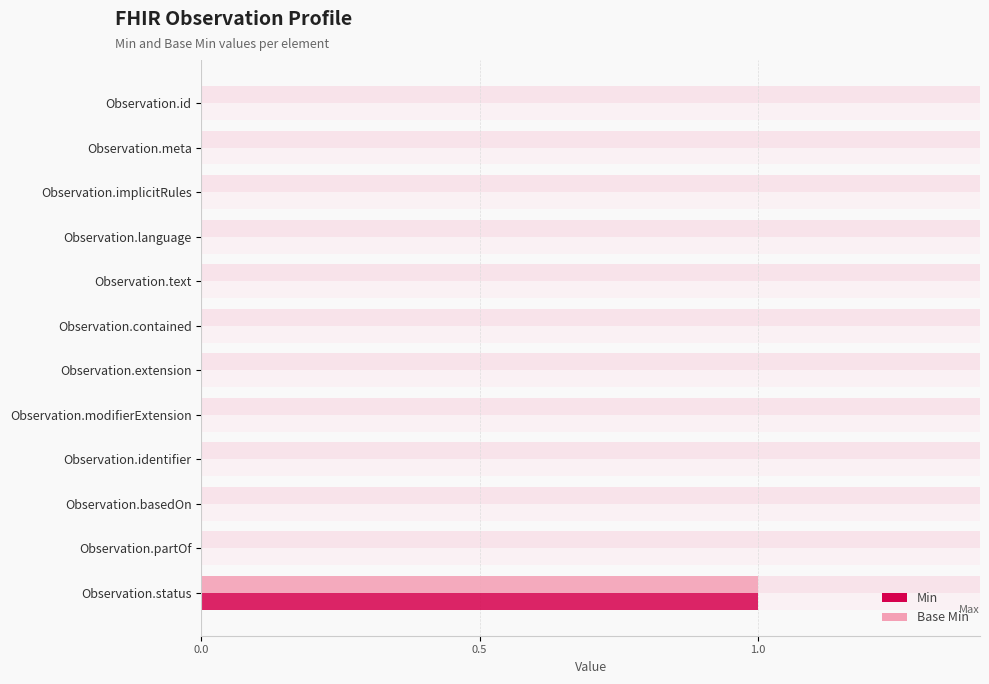

How many Base Min values are between 0 and 1?

12